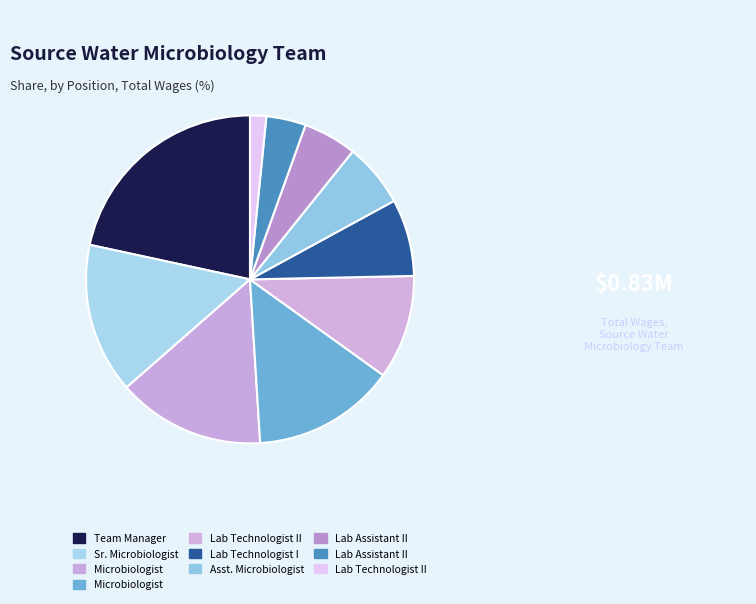

To the nearest percent, what is the average slice percentage?

10%